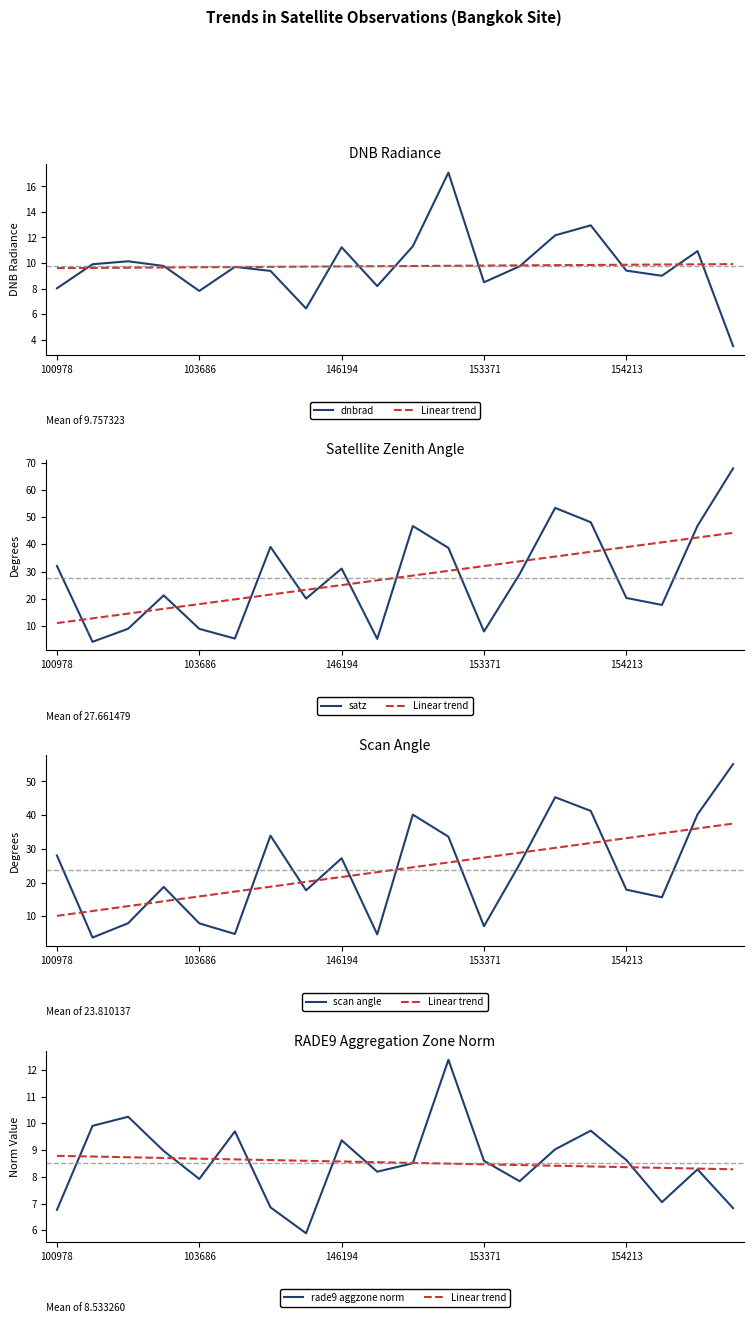

How many intersections are there between scan angle and Linear trend?

8